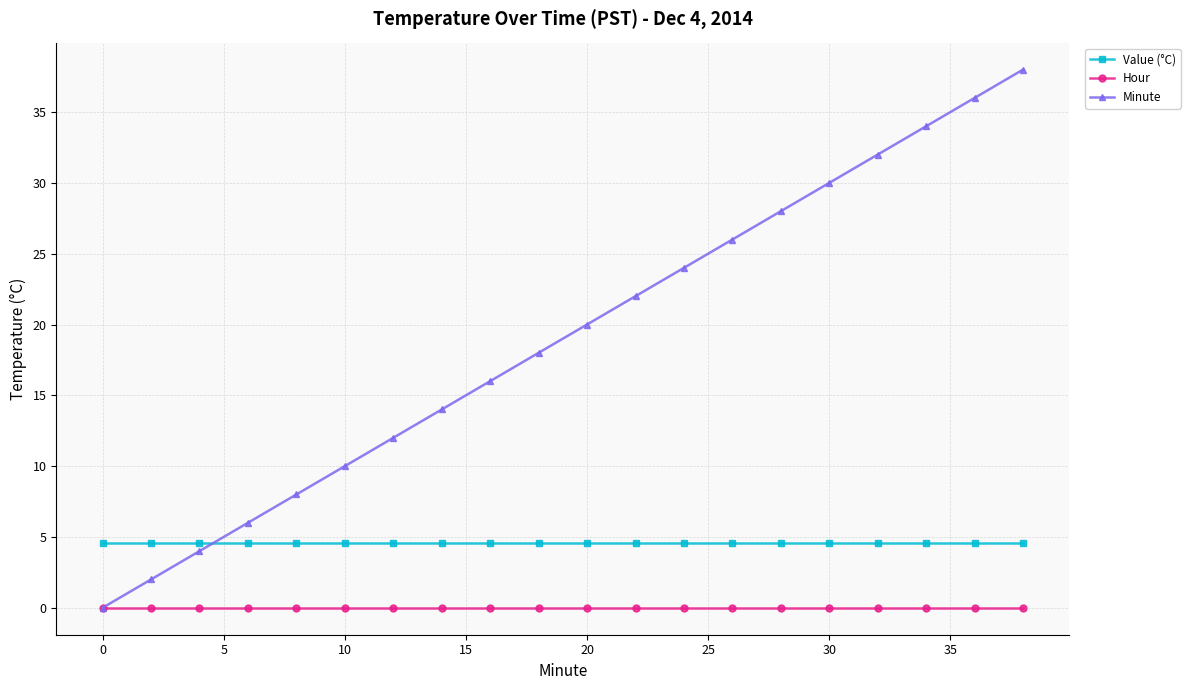

How many lines are shown in the chart?

3